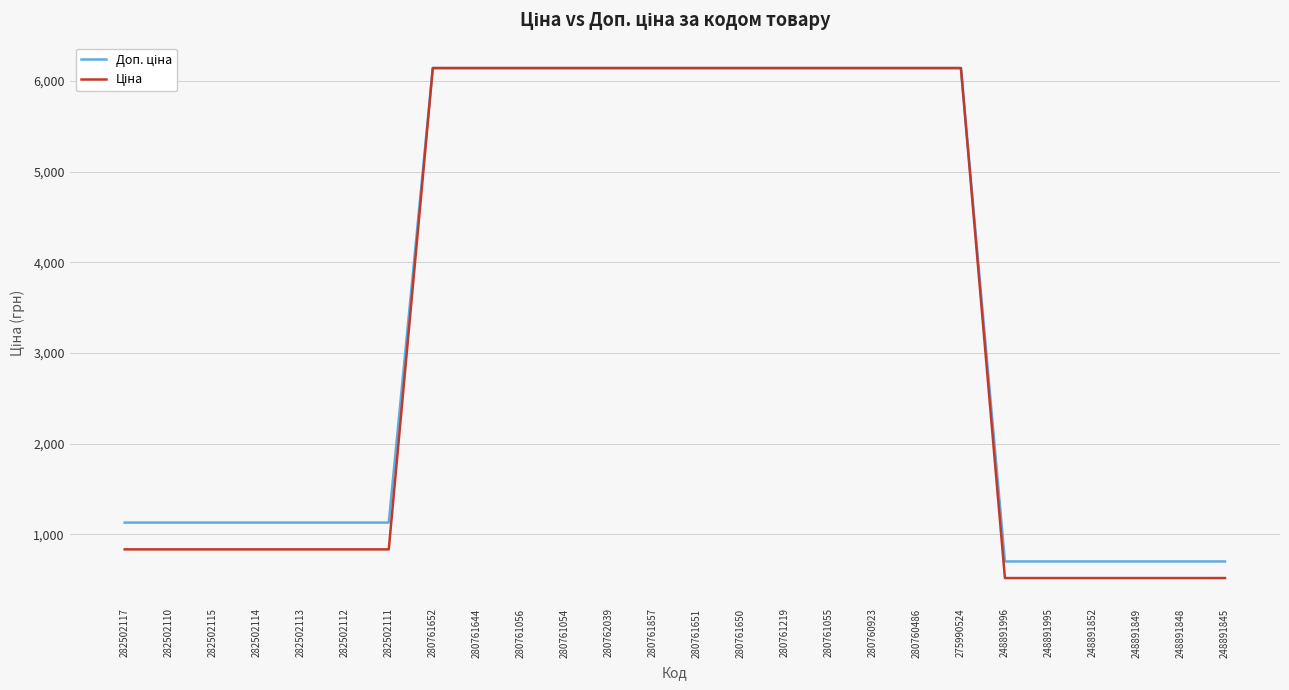

How many lines are shown in the chart?

2